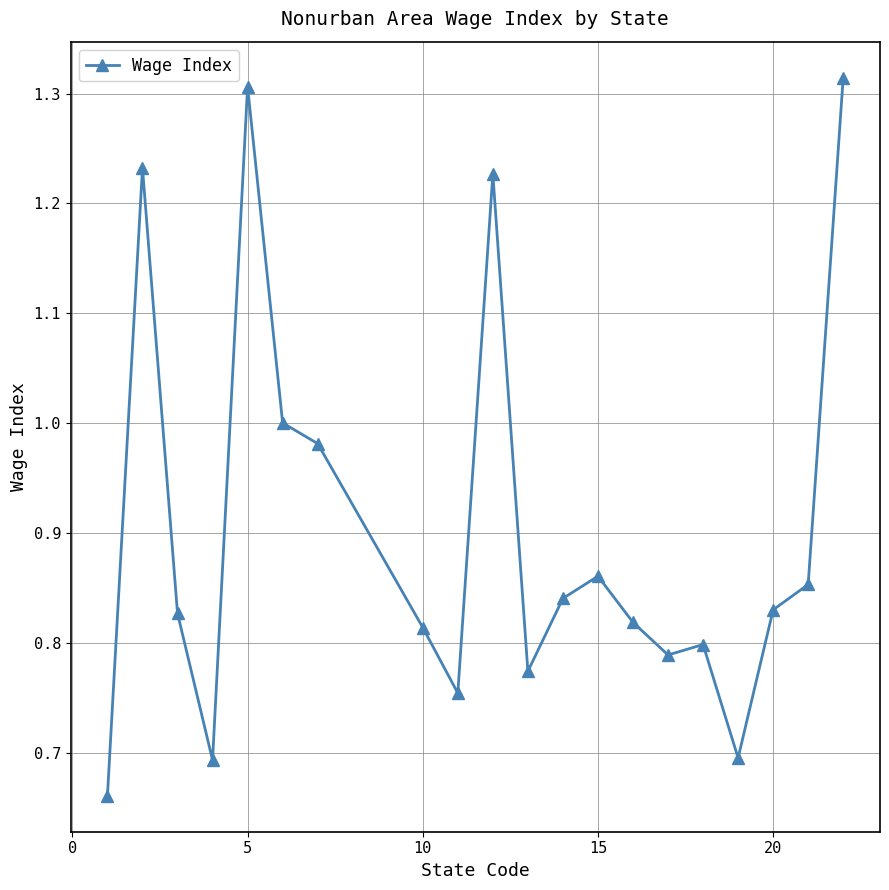

Count the number of data series in this chart.

1